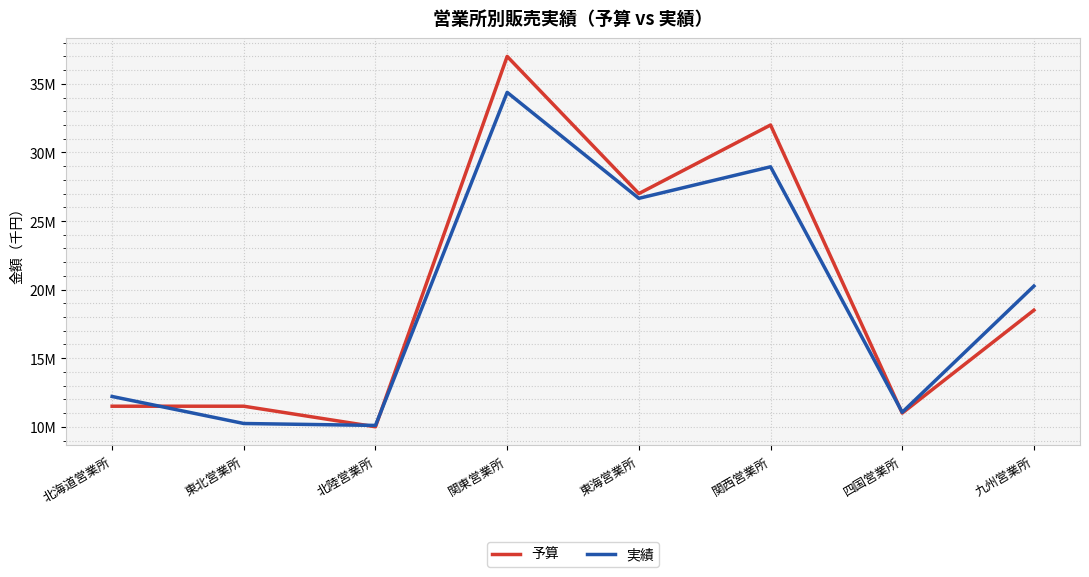

What is the difference between the highest and lowest values at 北陸営業所?

100000